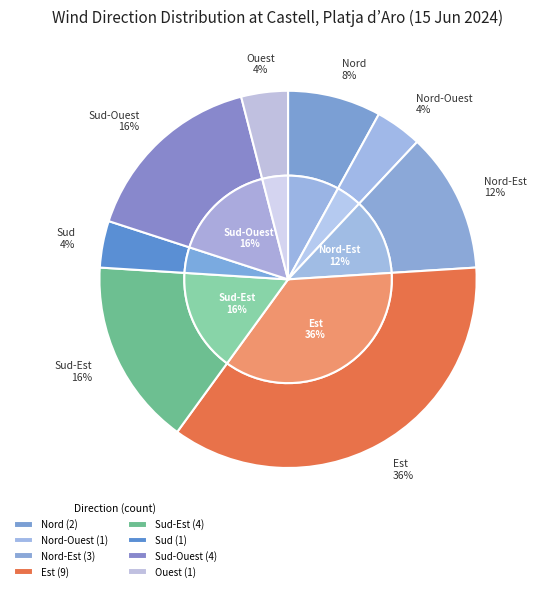

What is the ratio of the value at Sud-Est to the value at Nord-Ouest?

4.0